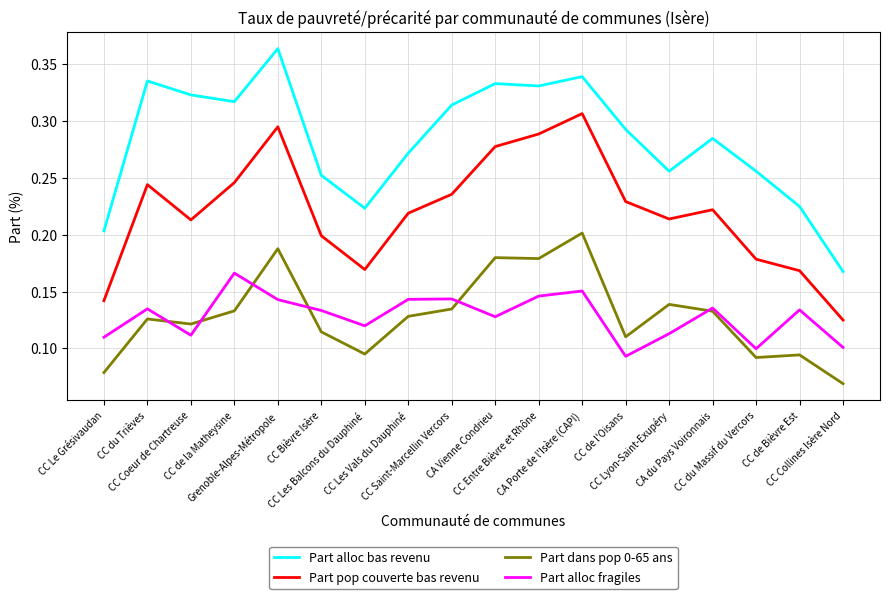

The Part alloc fragiles series shows 0.1 at CC du Trièves. True or false?

True